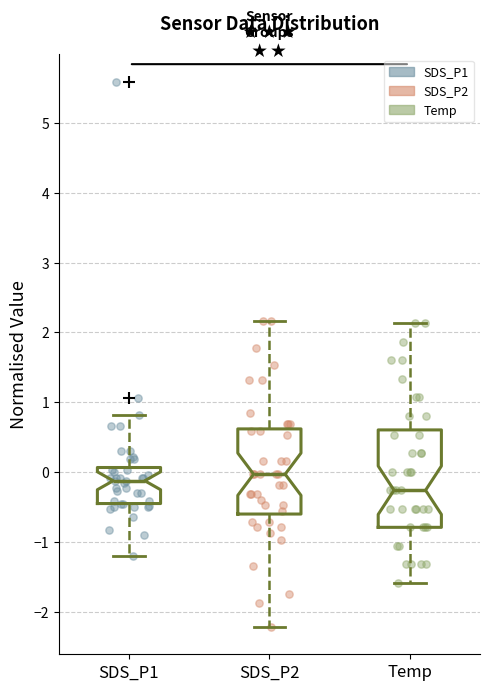

Reading left to right, read every box against the y-axis: the position of its median line, the range the box covers, and the ends of its whiskers. The values are not printed on the chart, so give them approximately, as read against the axis.

SDS_P1: median -0.1, box -0.4 to 0.1, whiskers -1.2 to 0.8
SDS_P2: median 0.0, box -0.6 to 0.6, whiskers -2.2 to 2.2
Temp: median -0.3, box -0.8 to 0.6, whiskers -1.6 to 2.1